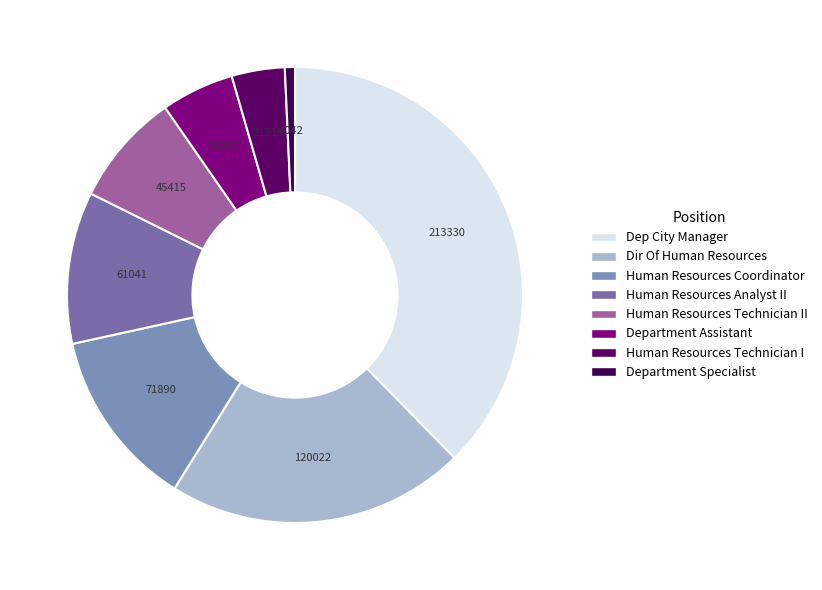

How many slices are in this pie chart?

8